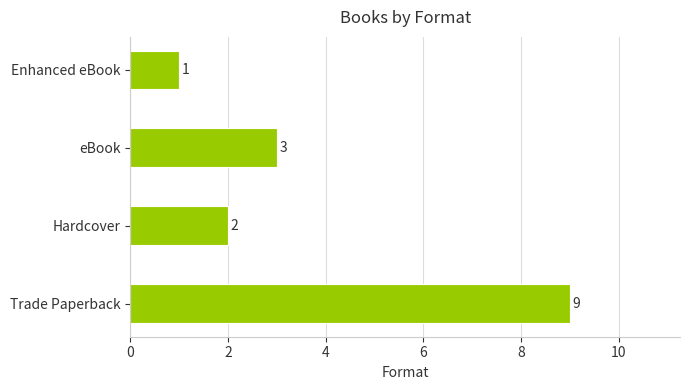

The chart shows a value of 1 at Enhanced eBook. True or false?

True